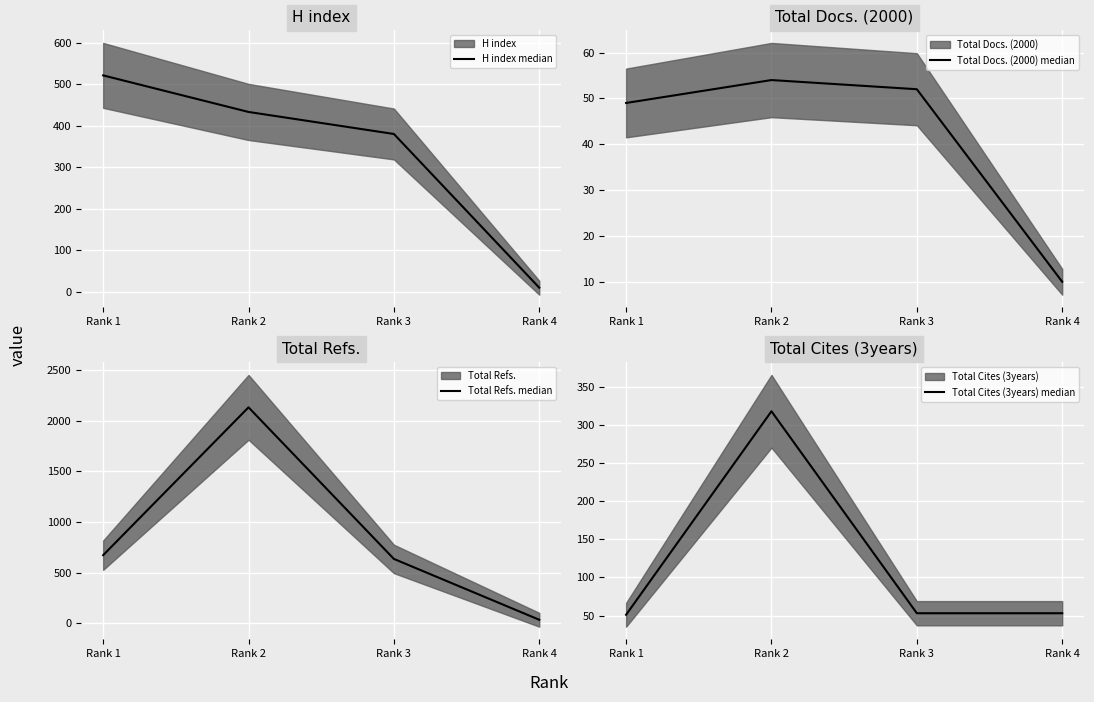

How many lines are shown in the chart?

4